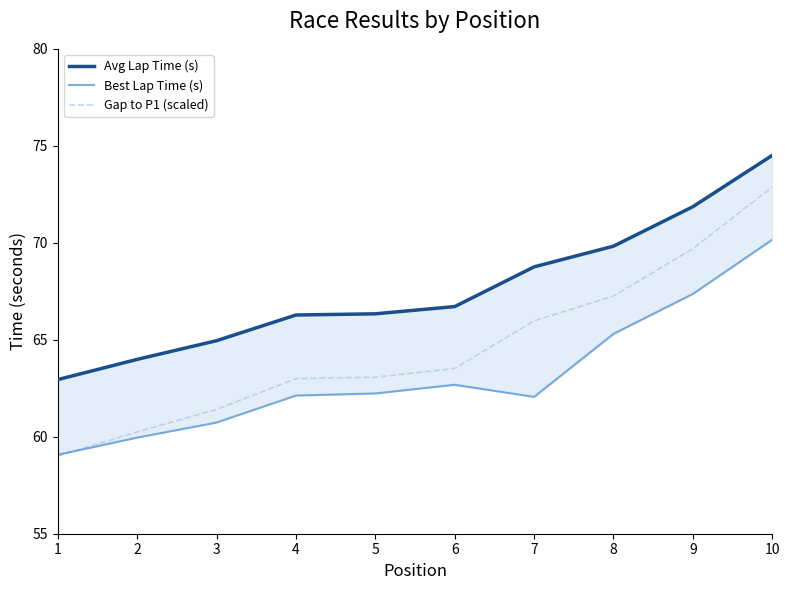

What is the sum of all Best Lap Time (s) values?

631.7